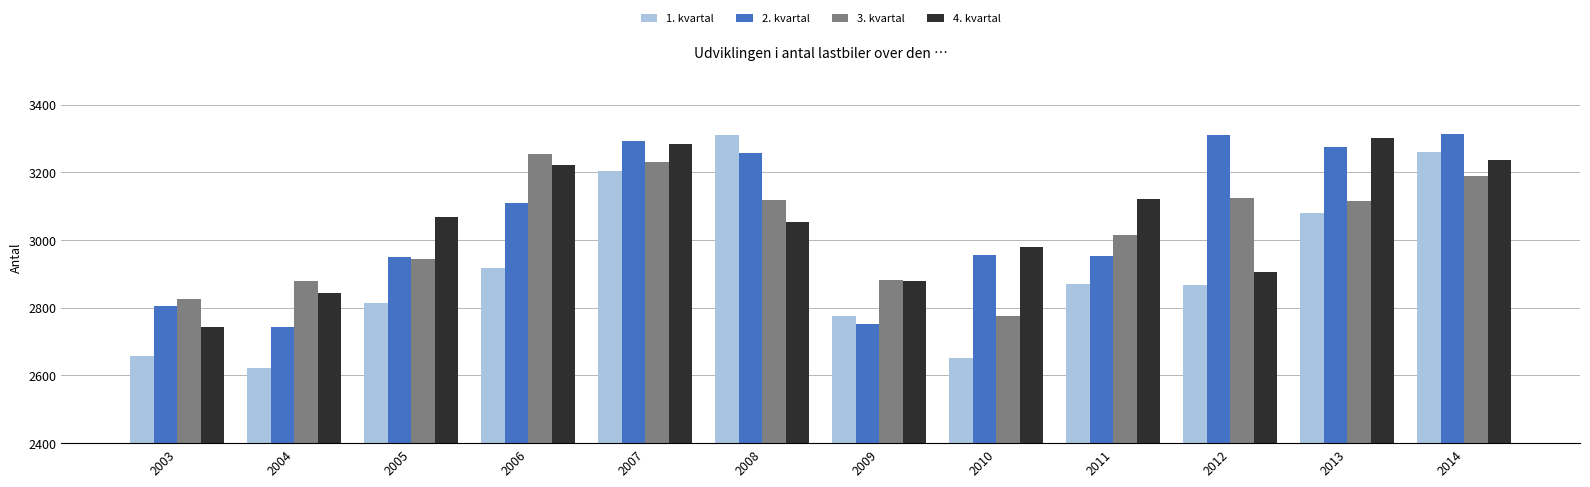

At 2010, list the series in order from largest to smallest.

4. kvartal, 2. kvartal, 3. kvartal, 1. kvartal